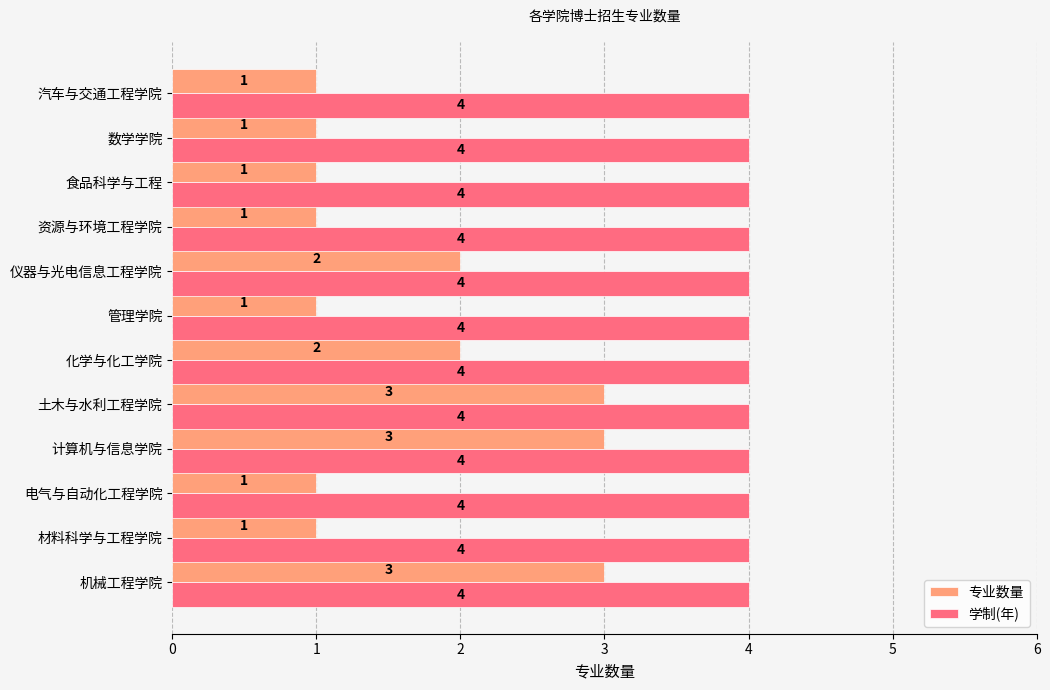

What is the difference between the second highest and minimum values in the 专业数量 series?

2